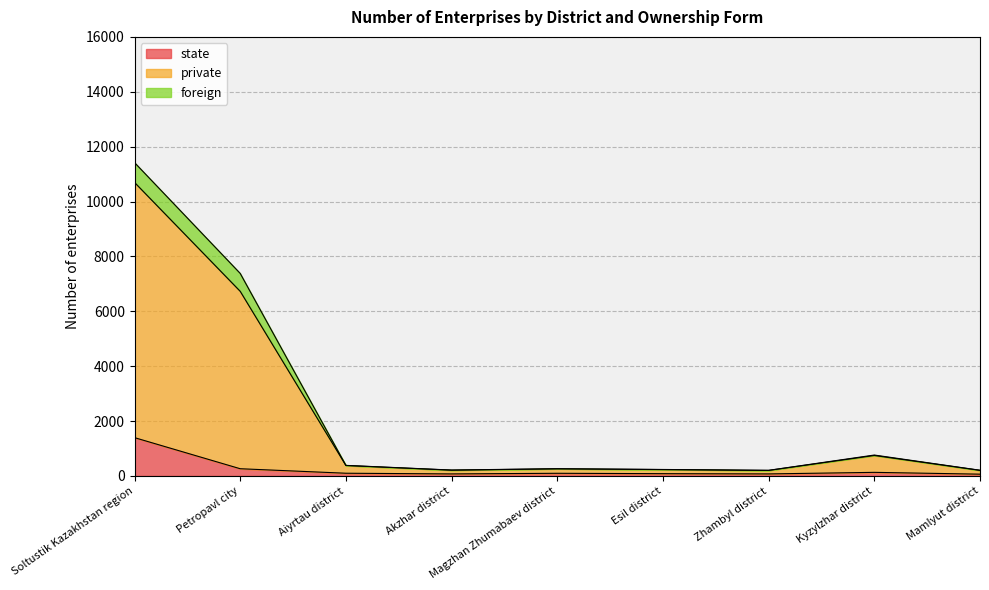

What is the highest value of the state series?

1397